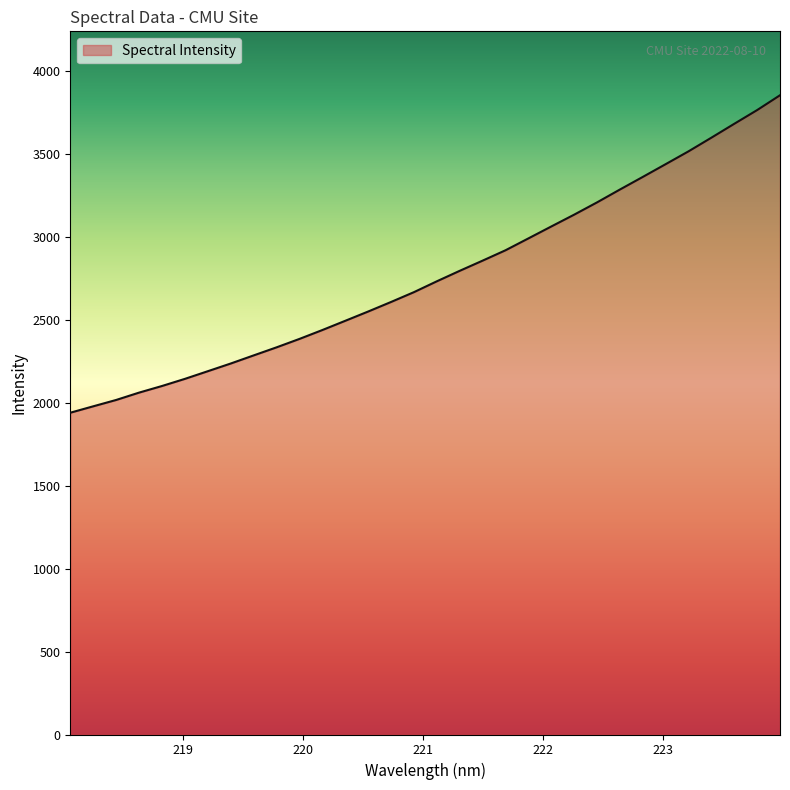

How many categories are shown in the chart?

32